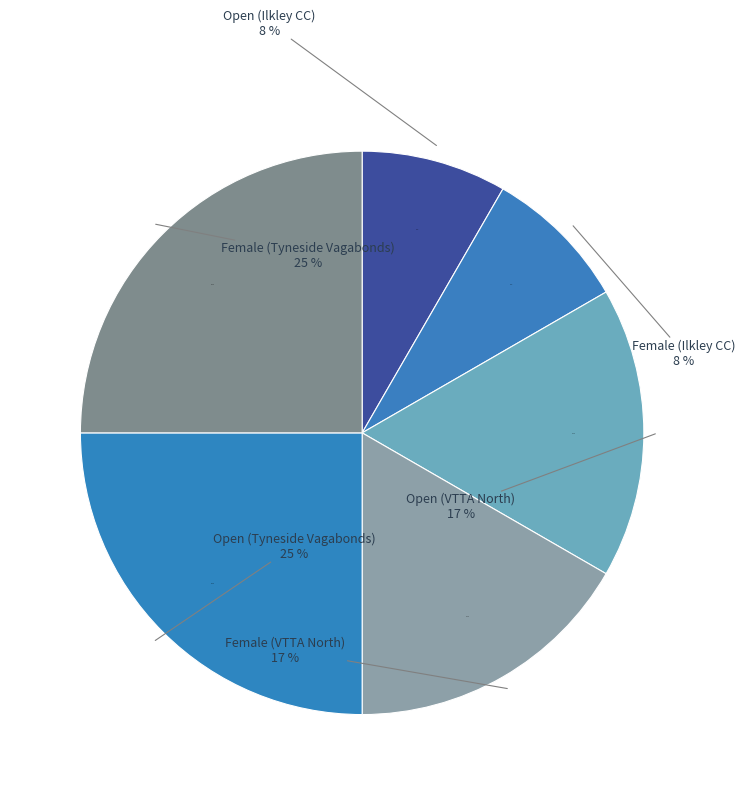

To the nearest percent, what portion does Open (Ilkley CC) represent?

8%